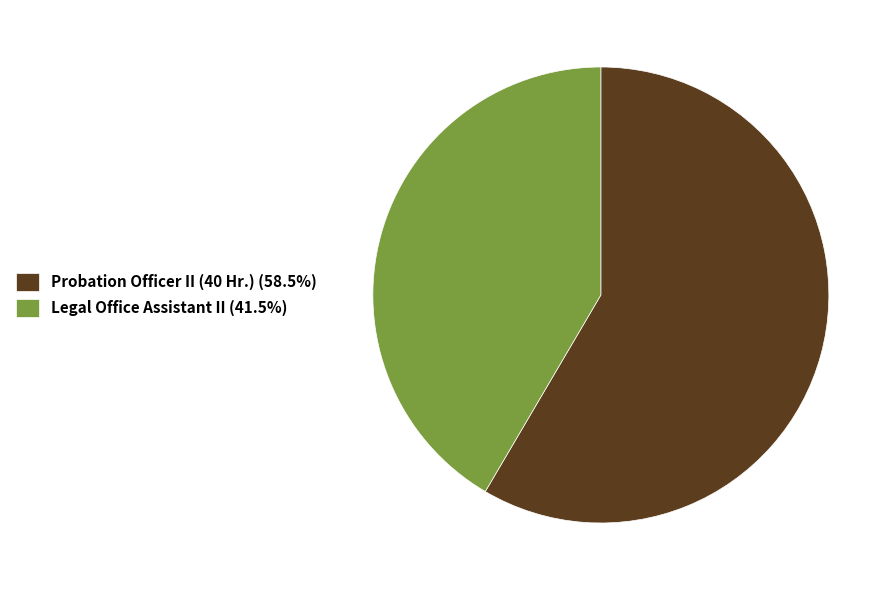

Rank the categories by value from highest to lowest.

Probation Officer II (40 Hr.), Legal Office Assistant II